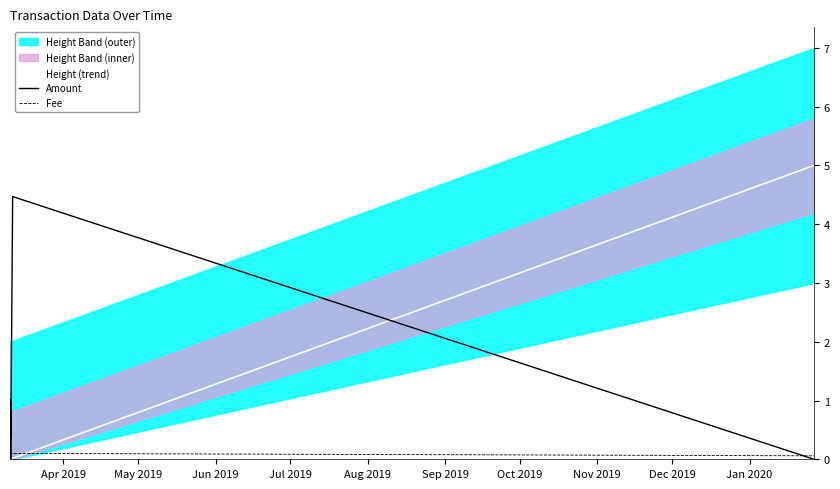

Is the value of Fee at Jul 2019 greater than the value of Amount at Jun 2019?

No